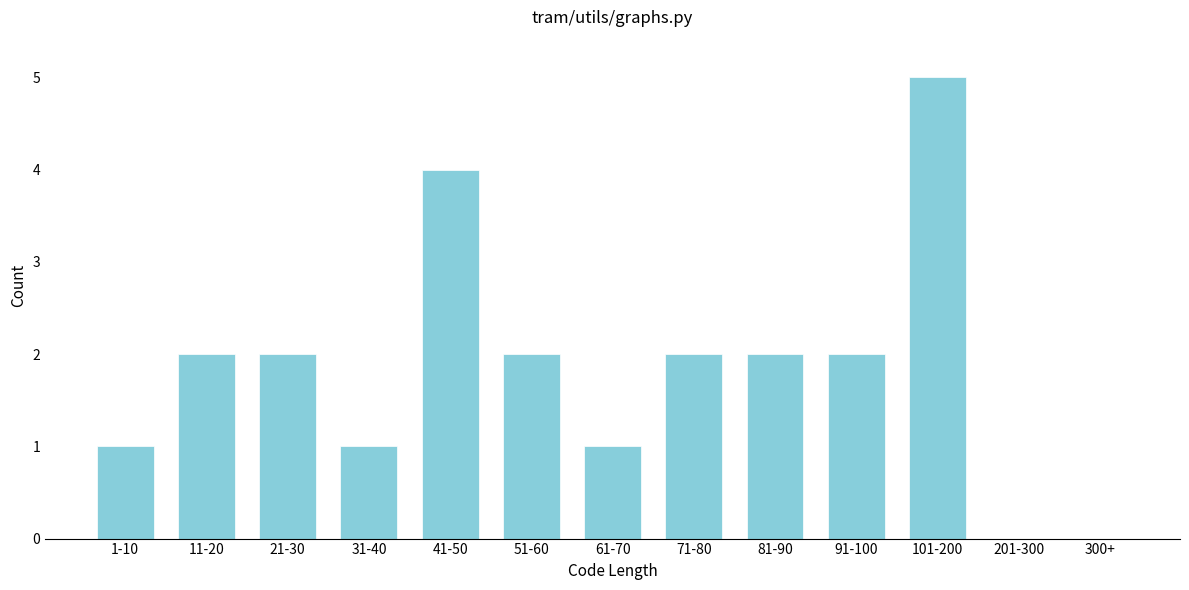

Reading left to right, extract all data points from this chart.

1-10=1	11-20=2	21-30=2	31-40=1	41-50=4	51-60=2	61-70=1	71-80=2	81-90=2	91-100=2	101-200=5	201-300=0	300+=0